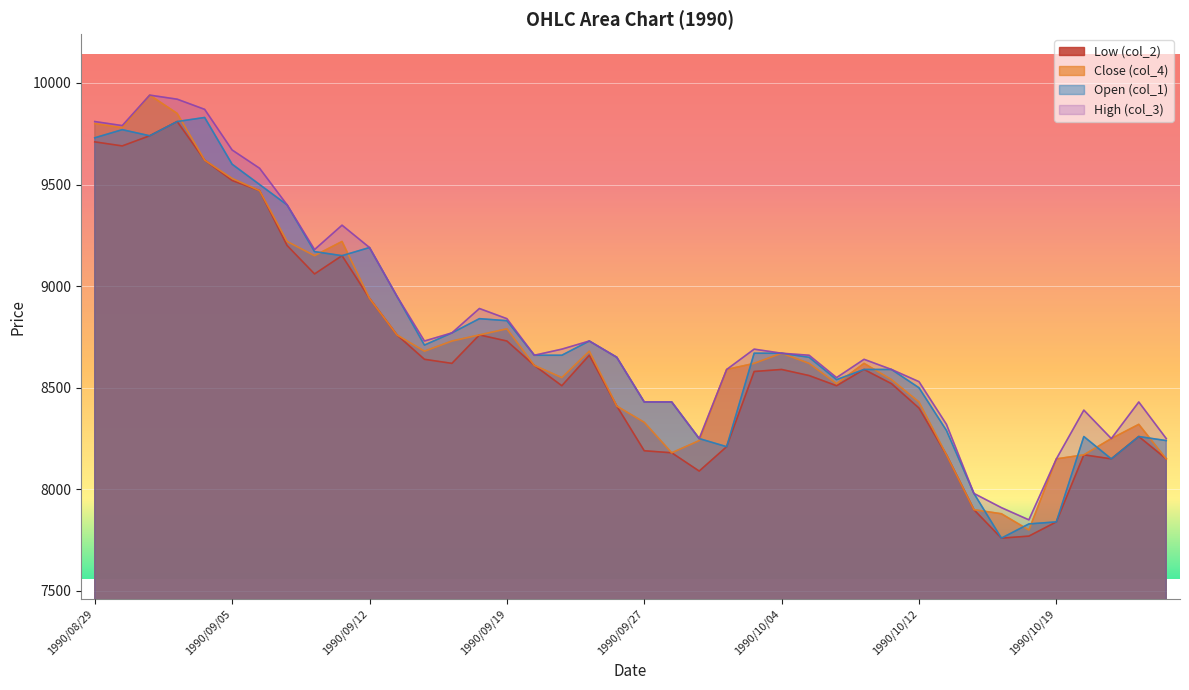

What is the label of the 20th point from the left?

1990/09/26